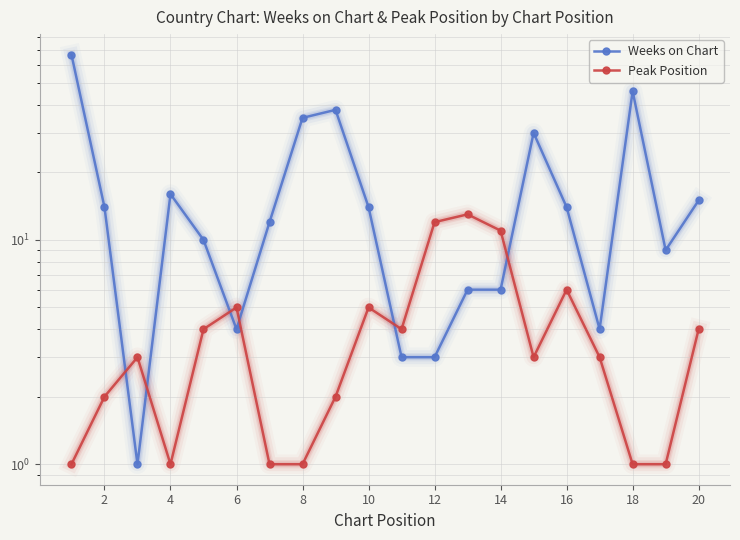

What is the difference between the maximum and second lowest values in the Peak Position series?

12